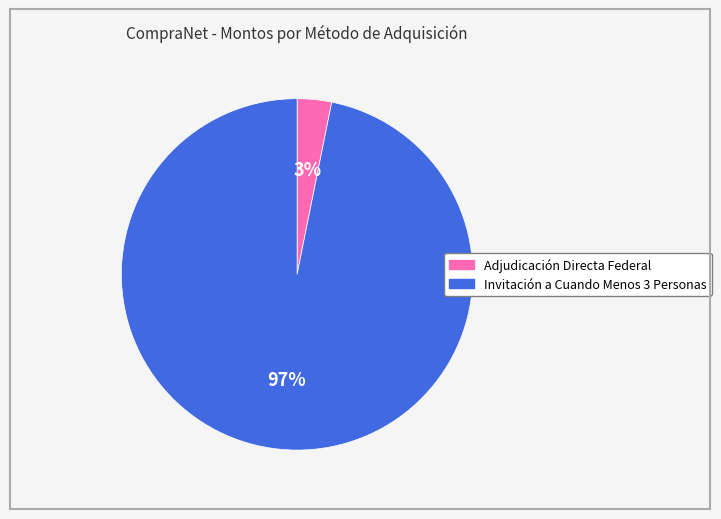

Is there a majority slice in this chart?

Yes